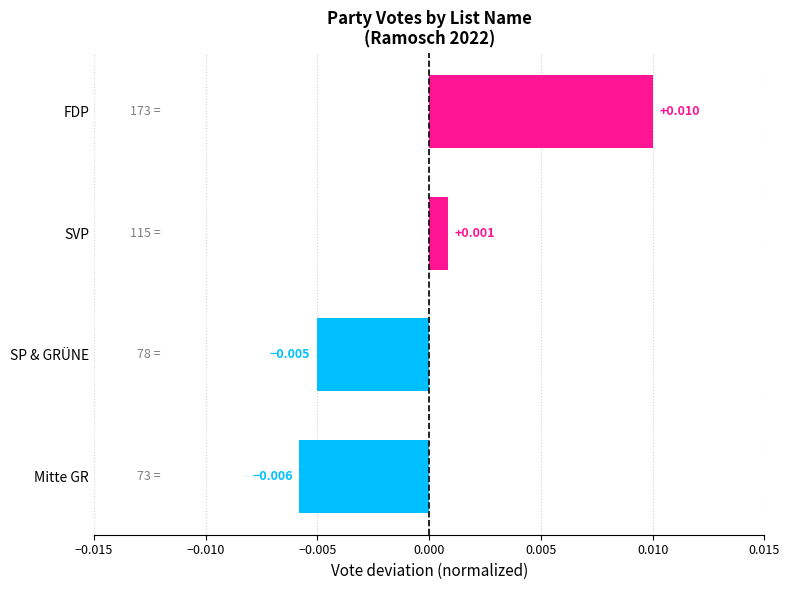

At which category does the chart reach its minimum across all series?

Mitte GR